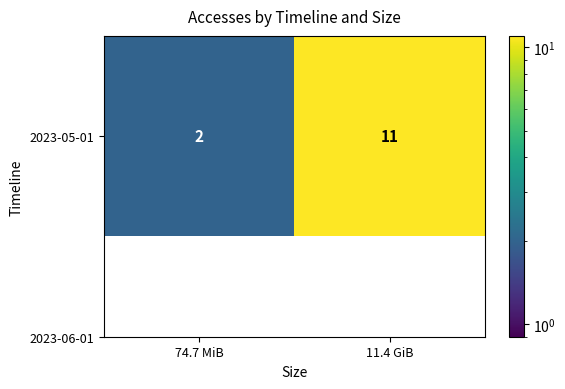

True or false: the data shows 1 at 74.7 MiB.

False